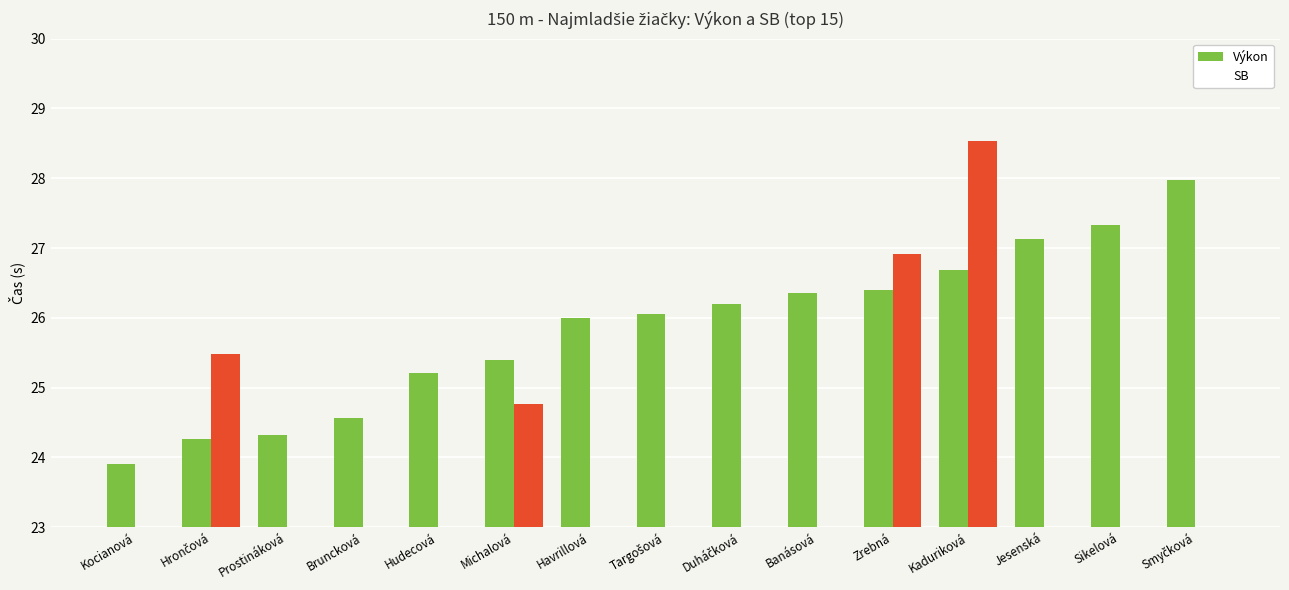

How many distinct data groups are displayed?

2